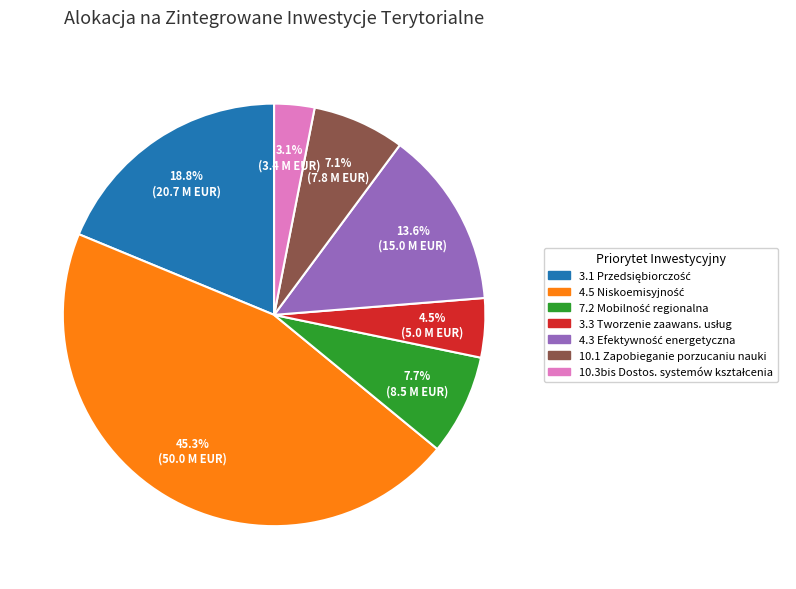

To the nearest percent, what is the difference between the largest and smallest slice percentages?

42%